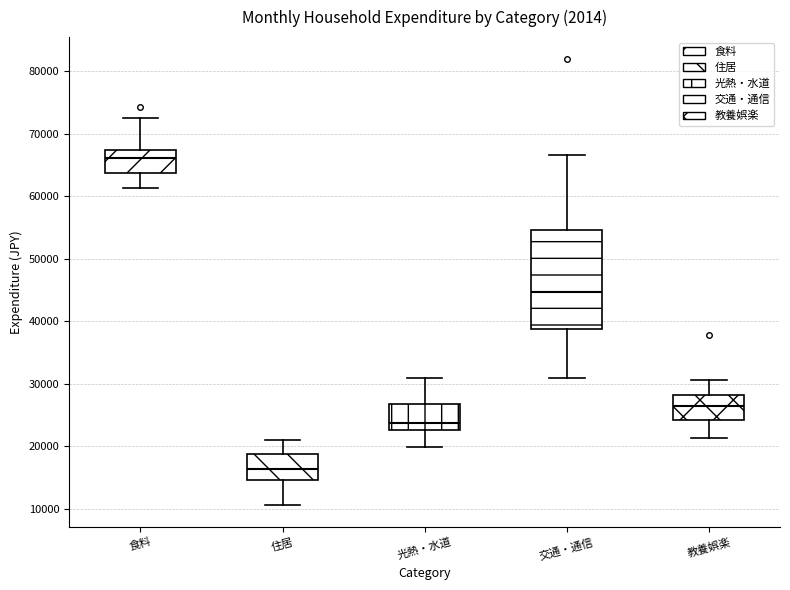

Where is the lower edge of the box for 光熱・水道 on the y-axis? The values are not printed on the chart, so give them approximately, as read against the axis.

23000